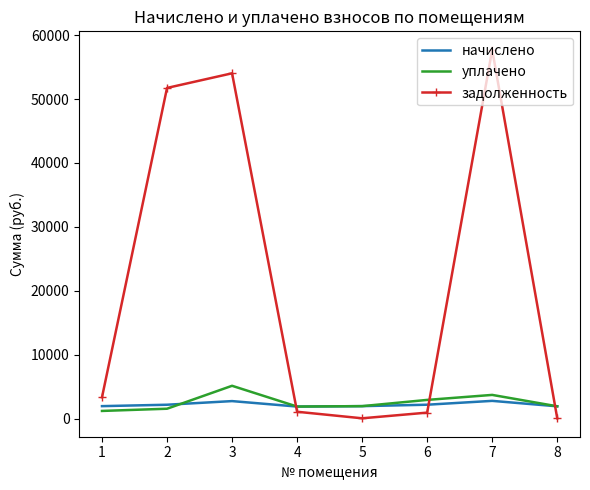

At which category does задолженность reach its first local valley?

5